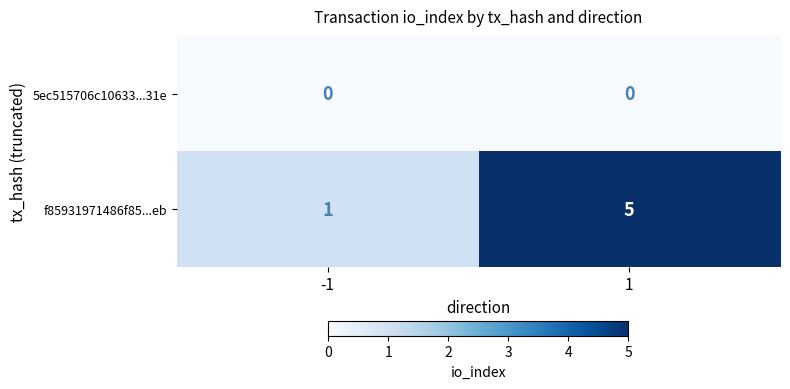

How many data points does each series have?

2